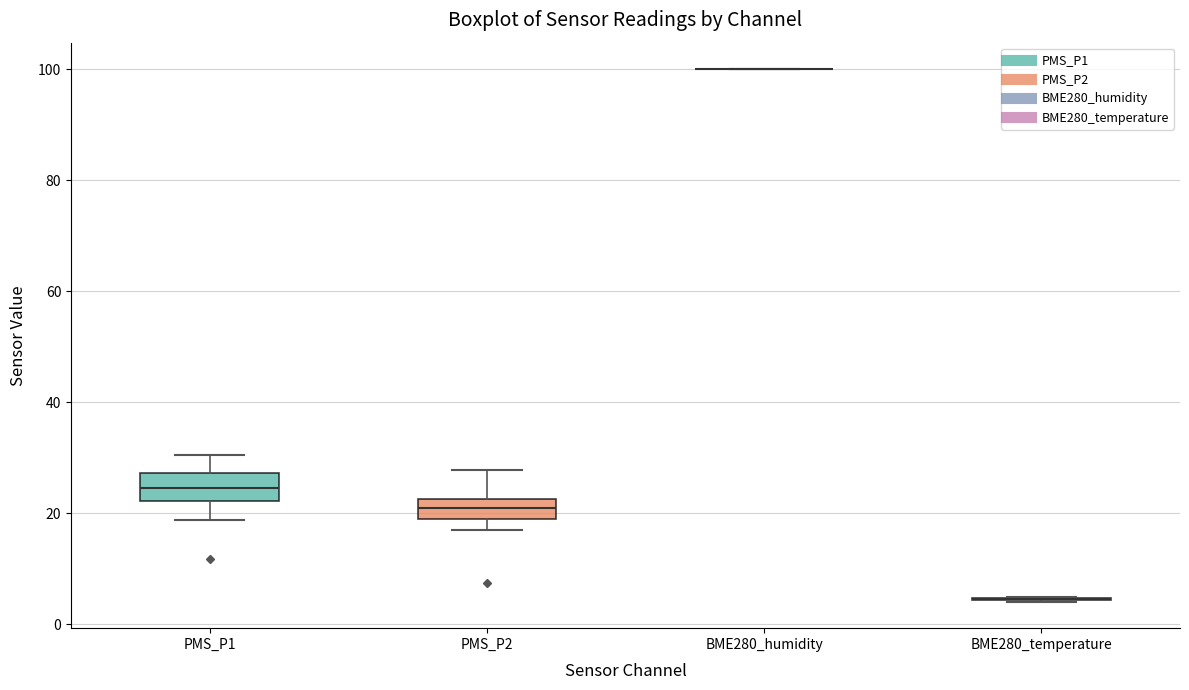

Reading left to right, transcribe this box plot: for each box, give where its median line is, the range the box spans, and where its two whiskers end, as read against the y-axis. The values are not printed on the chart, so give them approximately, as read against the axis.

PMS_P1: median 24, box 22 to 28, whiskers 18 to 30
PMS_P2: median 22 (inside the box), box 20 to 22, whiskers 18 to 28
BME280_humidity: box collapsed to a line at 100, whiskers 100 to 100
BME280_temperature: box collapsed to a line at 4, whiskers 4 to 4